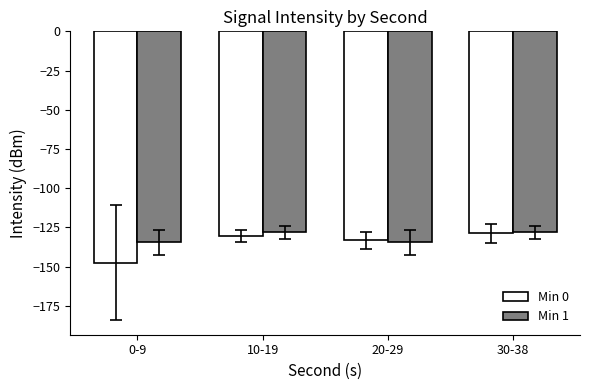

Are the bars horizontal?

No